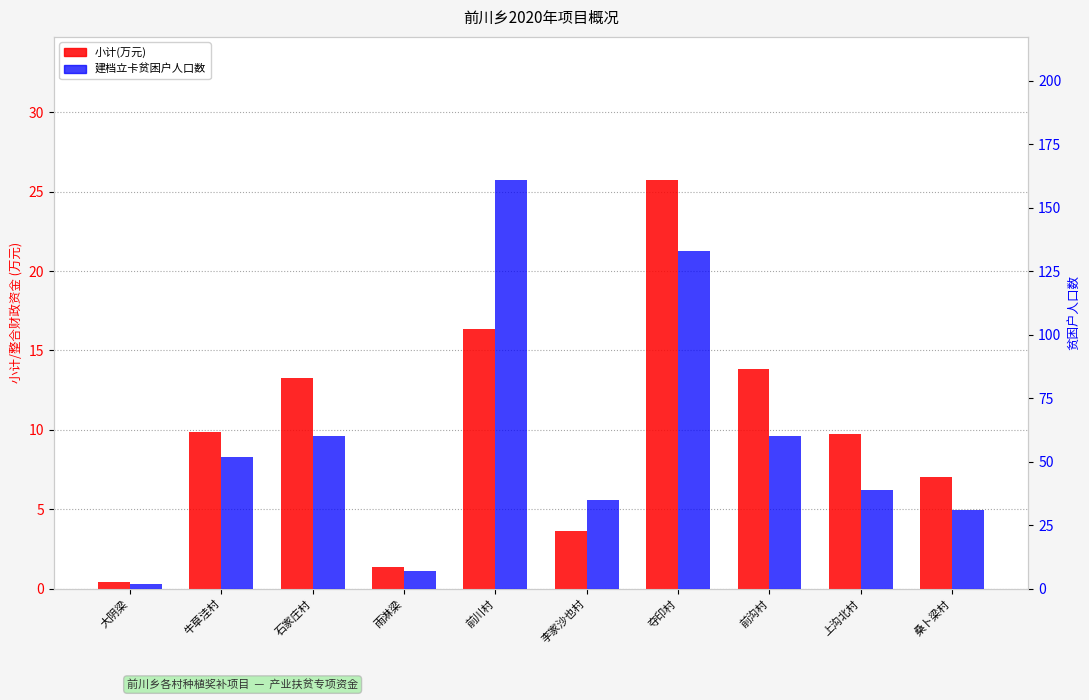

List the labels in order of 建档立卡贫困户人口数 value, smallest first.

大阴梁, 雨淋梁, 桑卜梁村, 李家沙也村, 上沟北村, 牛草洼村, 石家庄村, 前沟村, 夺印村, 前川村